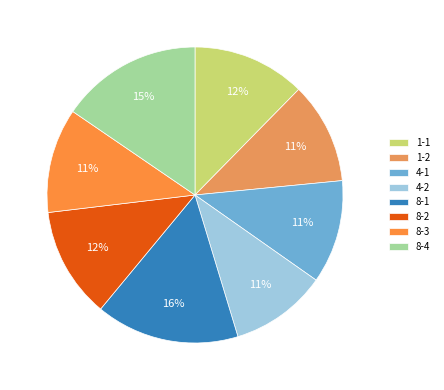

Does 1-1 represent more than half of the total?

No